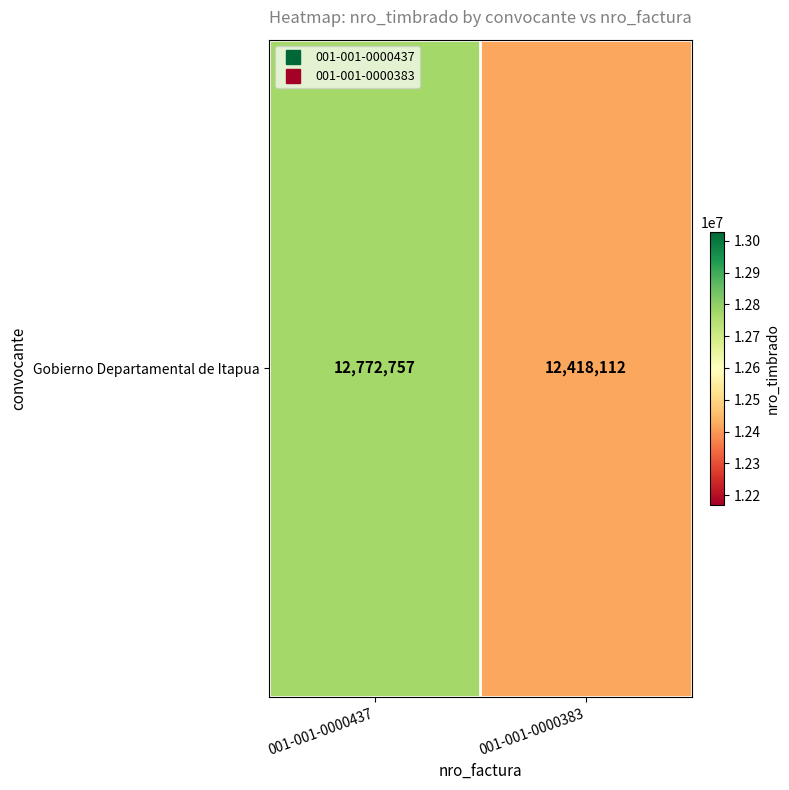

List the labels in order of value, smallest first.

001-001-0000383, 001-001-0000437